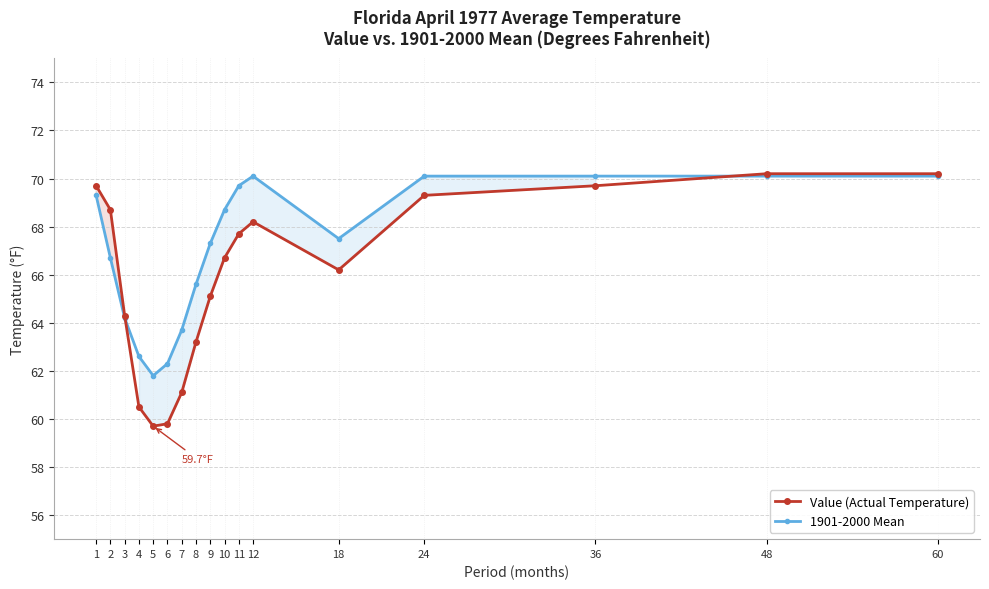

Which series ends up on top after the final intersection of Value (Actual Temperature) and 1901-2000 Mean?

Value (Actual Temperature)